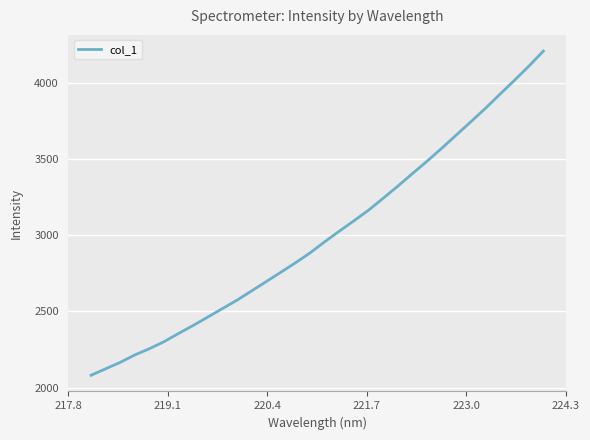

What is the minimum value shown in the chart?

2080.5